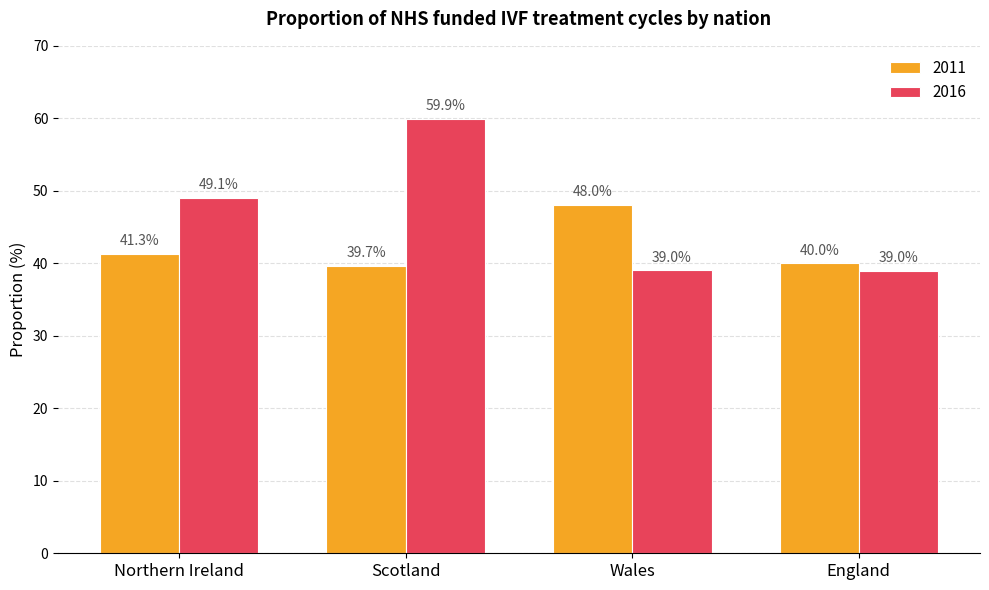

Read the 2011 value at Scotland.

39.7